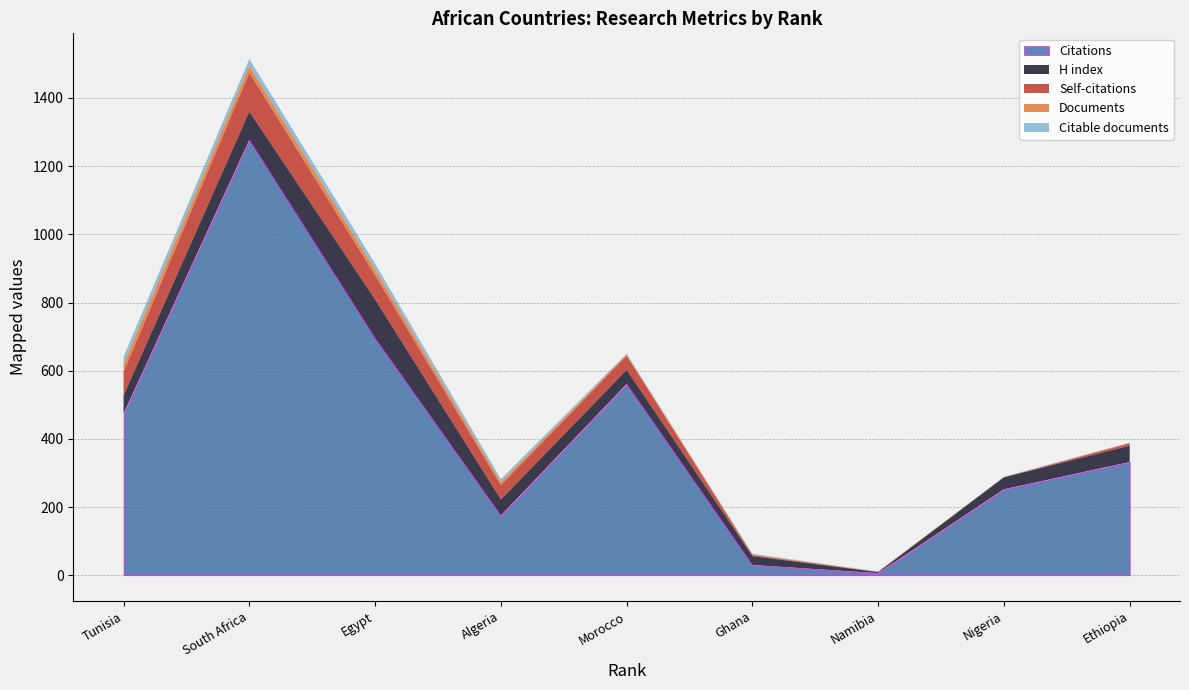

Which series changed the most between Algeria and Morocco?

Citations